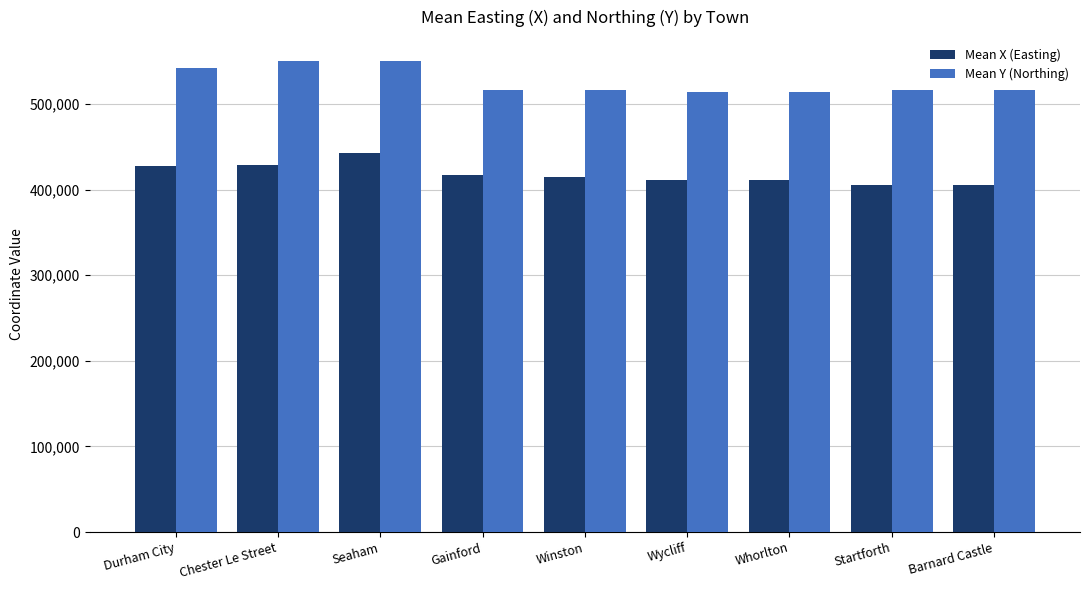

What is the maximum value for Mean X (Easting)?

442564